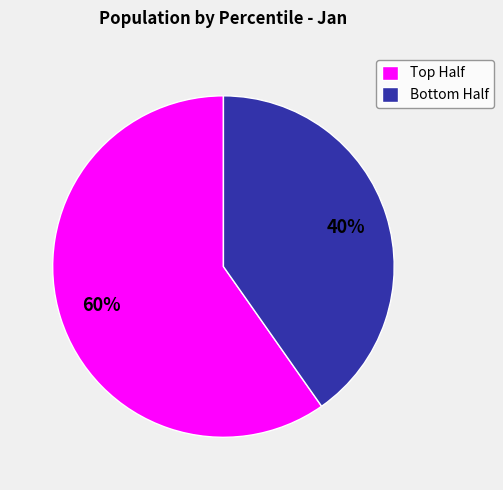

What is the smallest slice in the pie chart?

Bottom Half